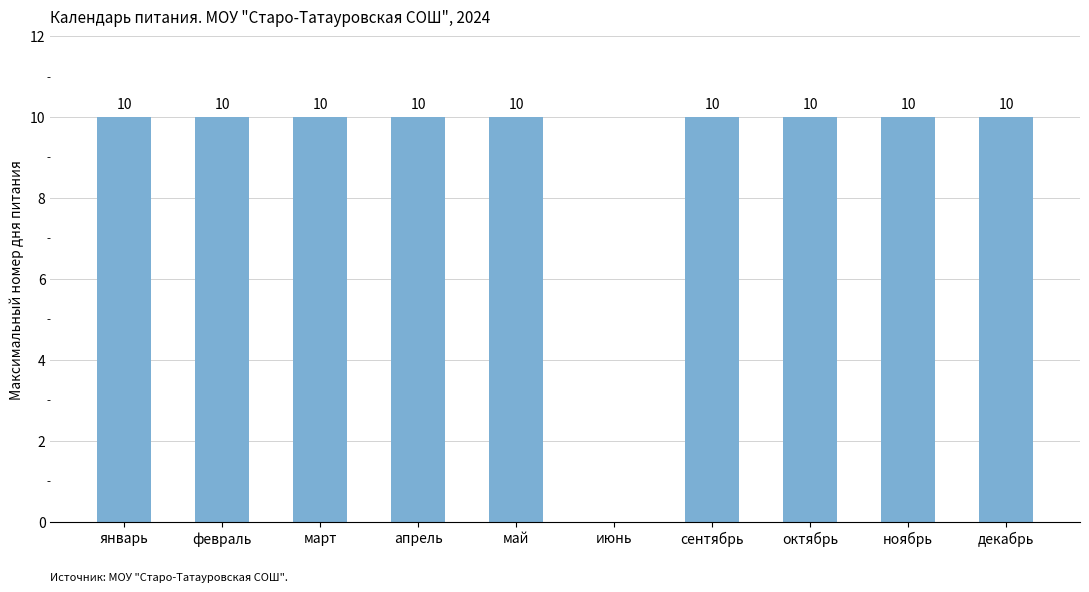

What is the sum of all values?

90